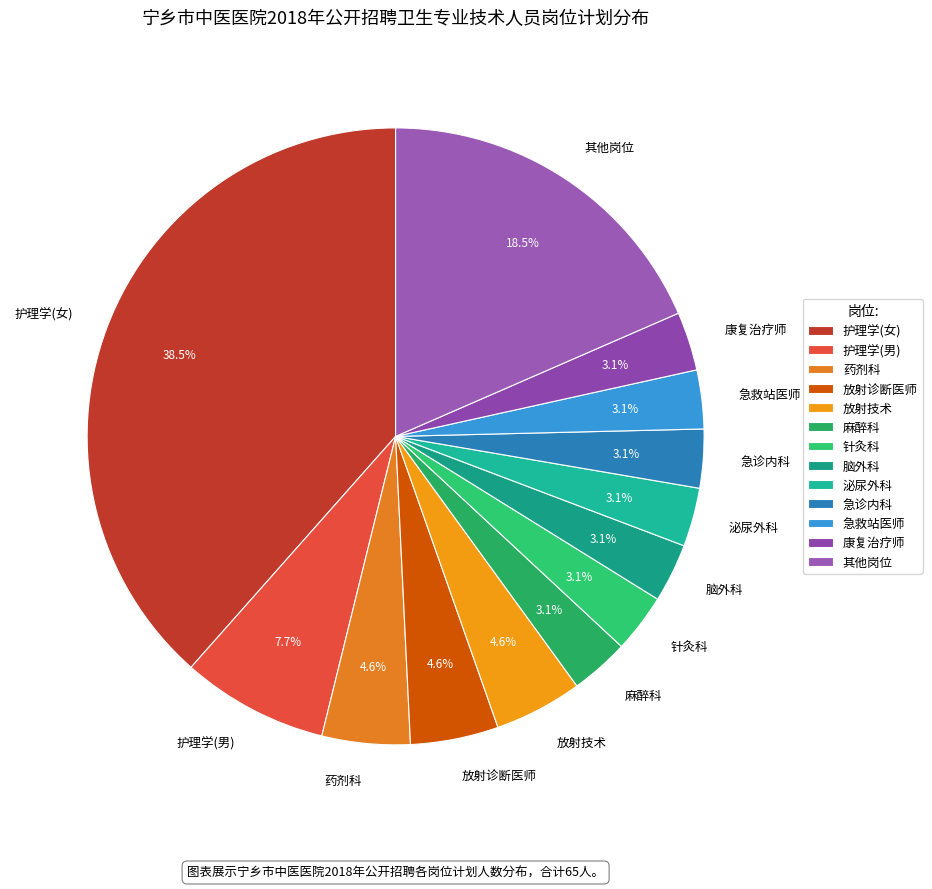

To the nearest percent, what portion does 放射诊断医师 represent?

5%